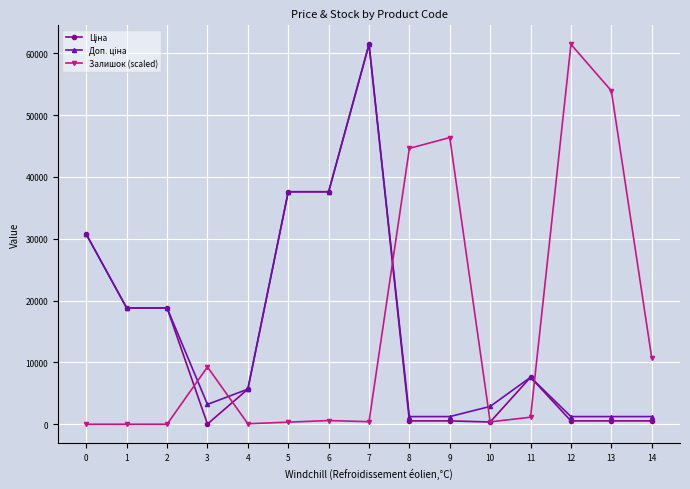

True or false: Залишок (scaled) has more than 1 interior local peaks.

True